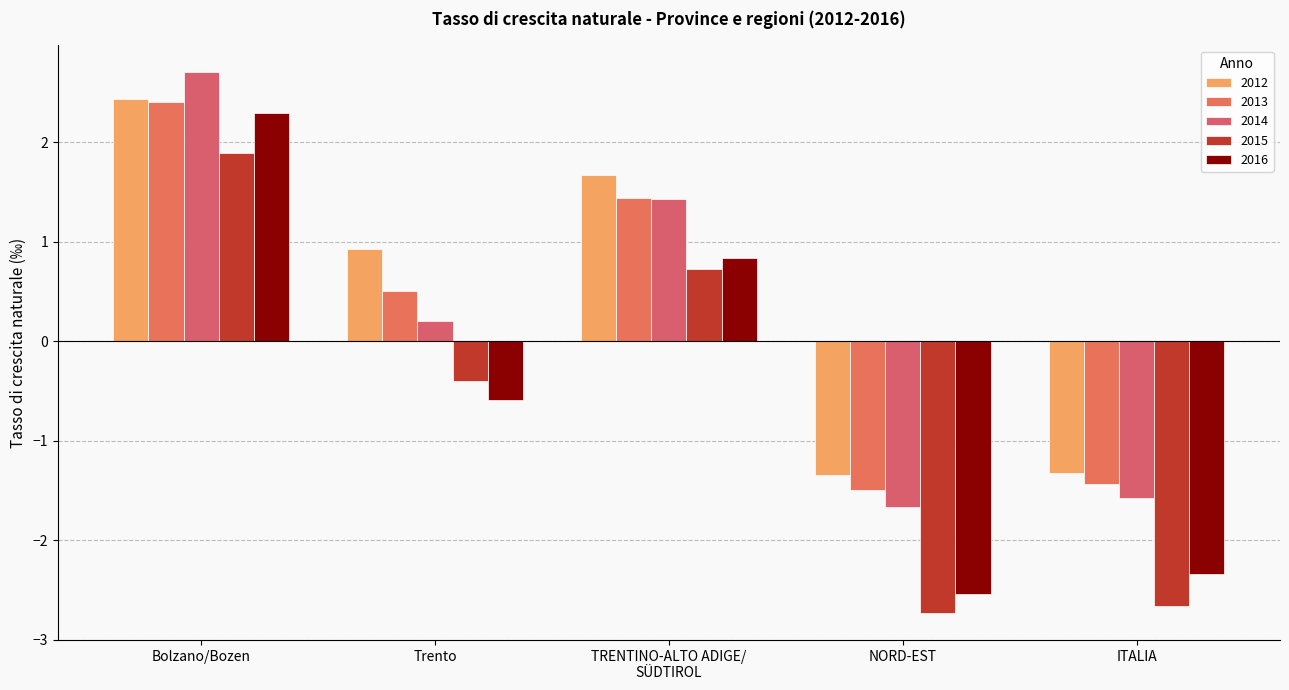

At how many categories does at least one series exceed 1?

2